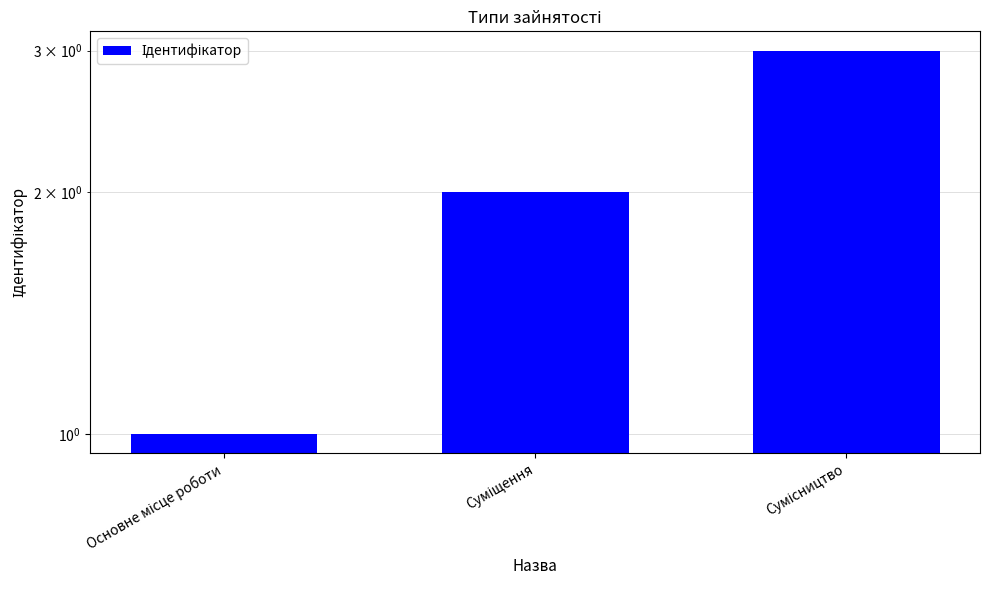

List the labels in order of value, largest first.

Сумісництво, Суміщення, Основне місце роботи